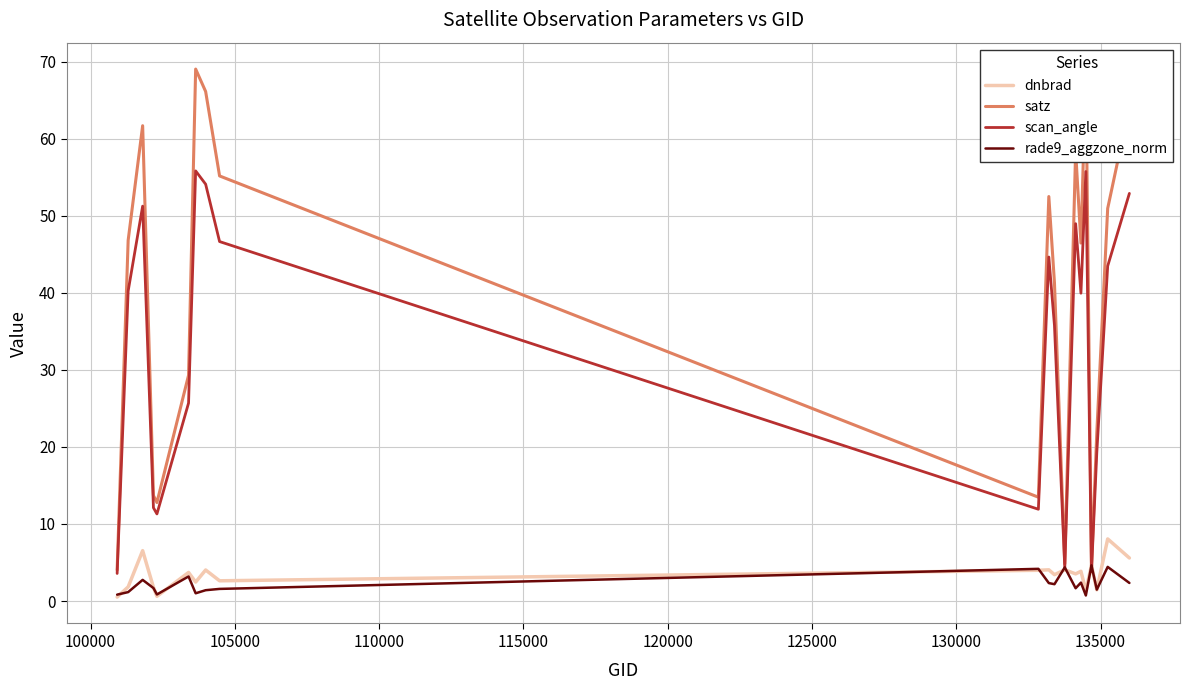

How many lines are shown in the chart?

4